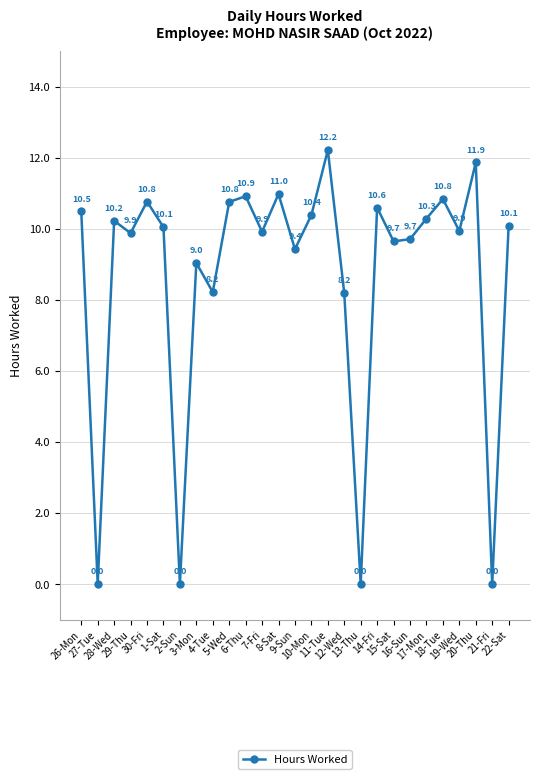

At which category does the chart reach its peak across all series?

11-Tue